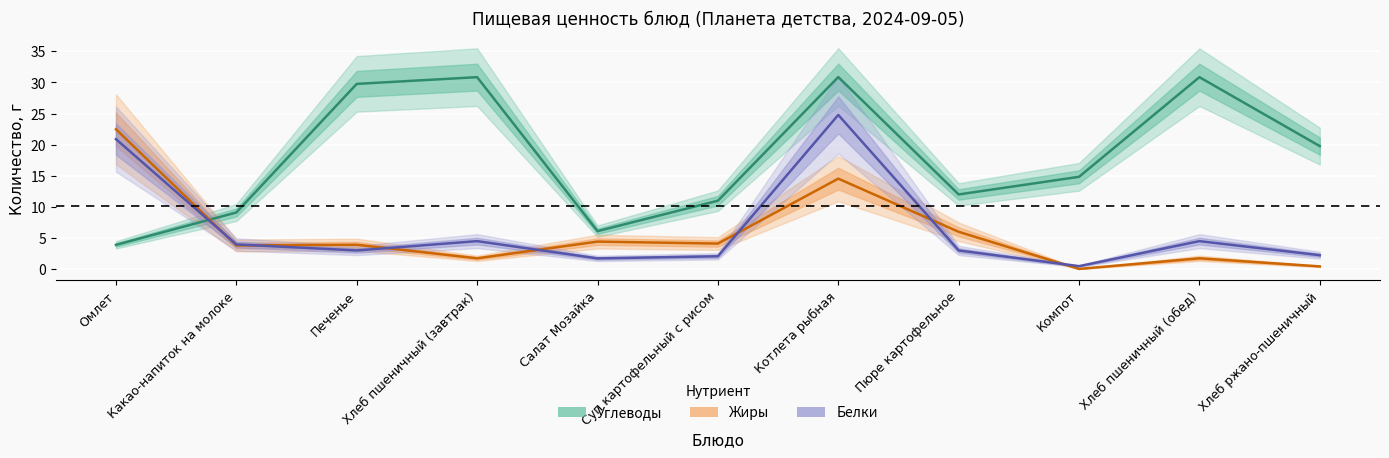

At which category does Жиры reach its first local peak?

Печенье